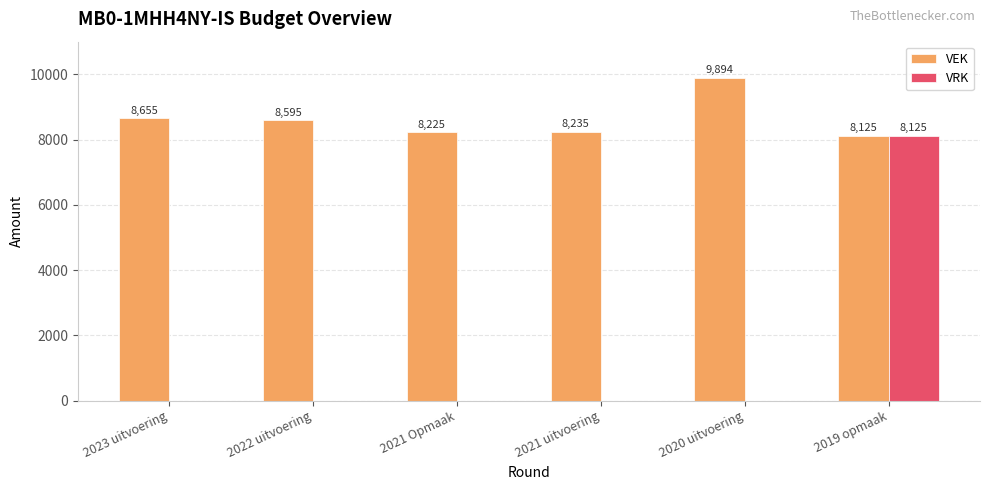

What is the highest value of the VRK series?

8125